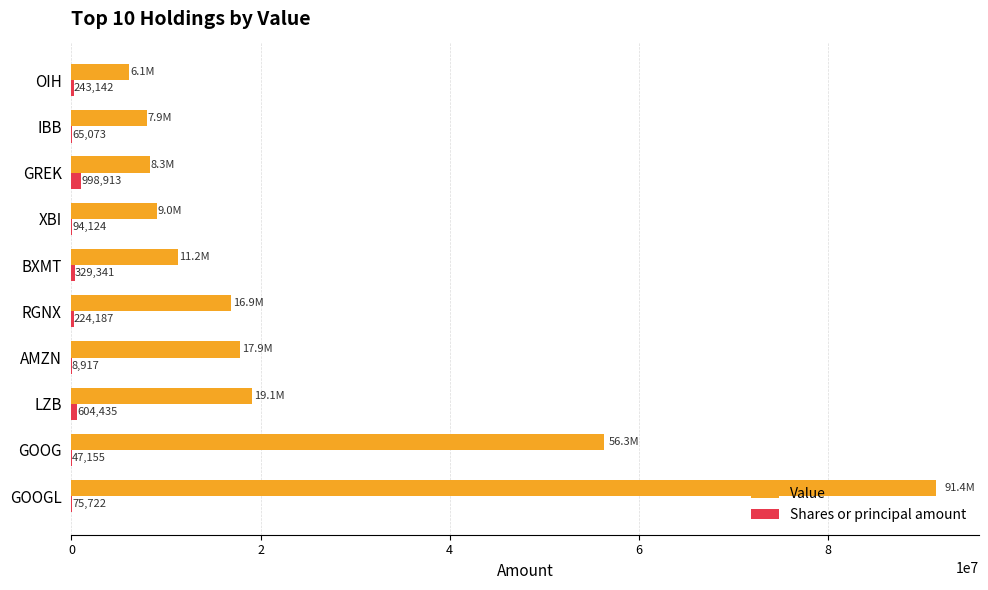

What are all the series names shown in the legend?

Value, Shares or principal amount